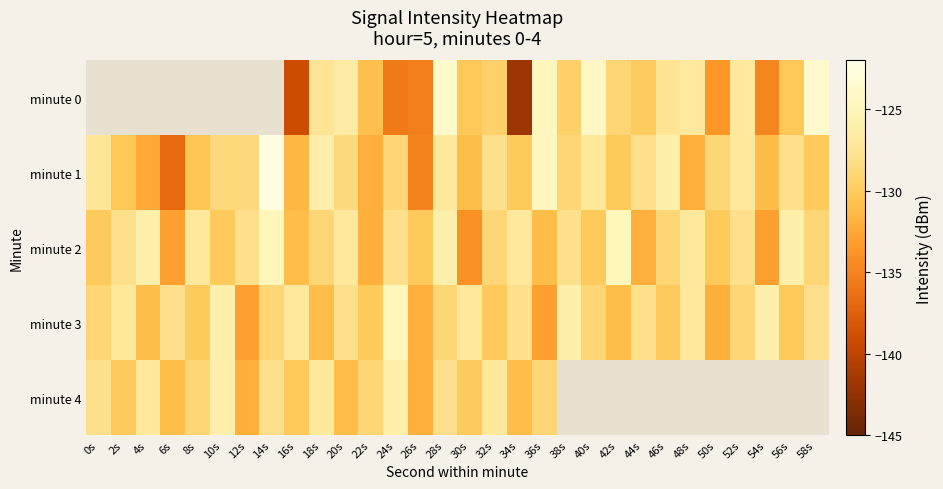

What is the spread (max minus min) of values at 40s?

92.3